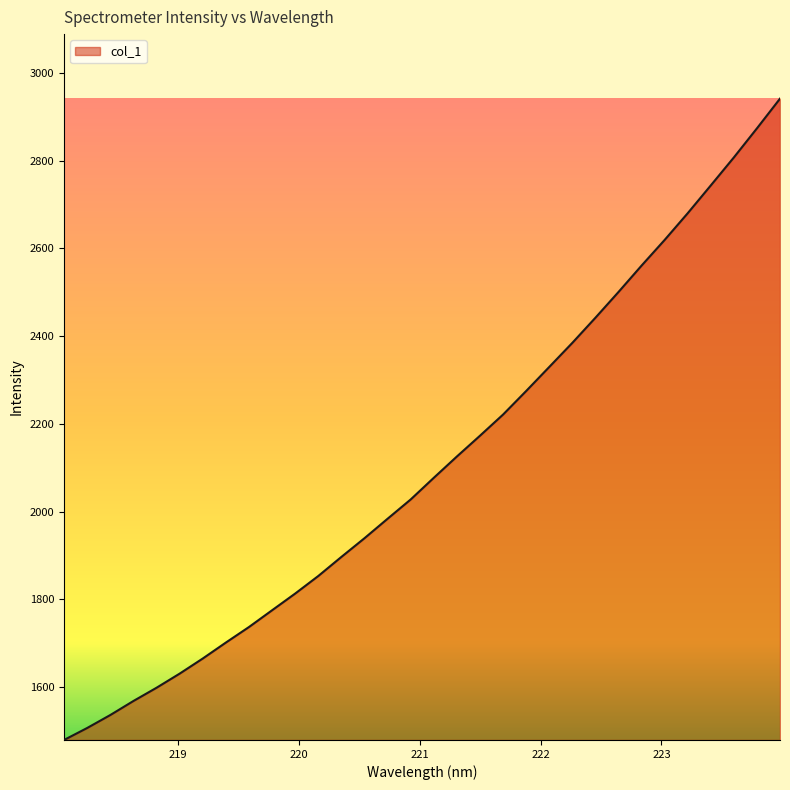

What is the difference between the maximum and minimum values?

1461.7